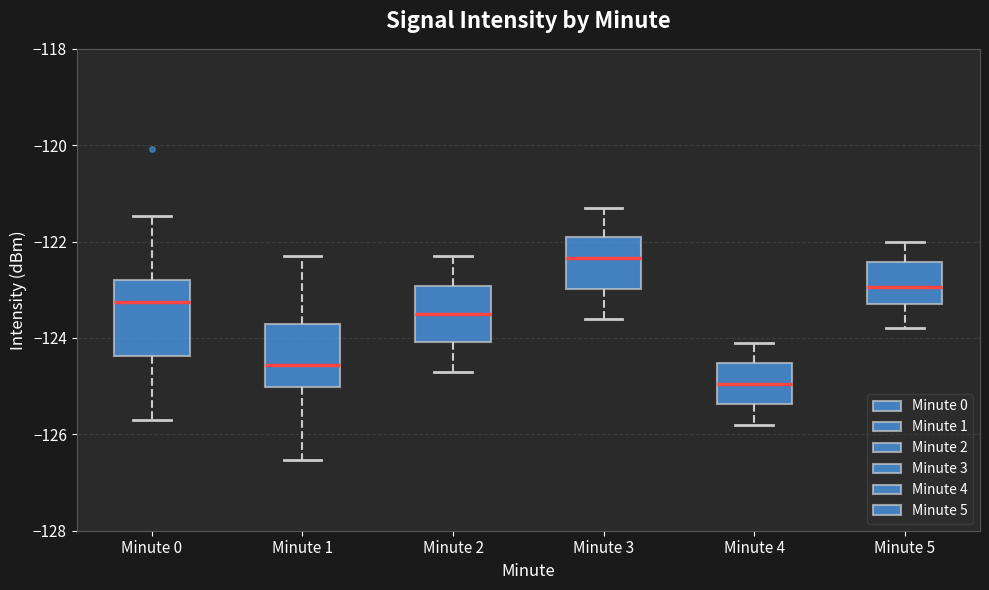

Comparing the boxes themselves (not the whiskers), which one is the tallest?

Minute 0